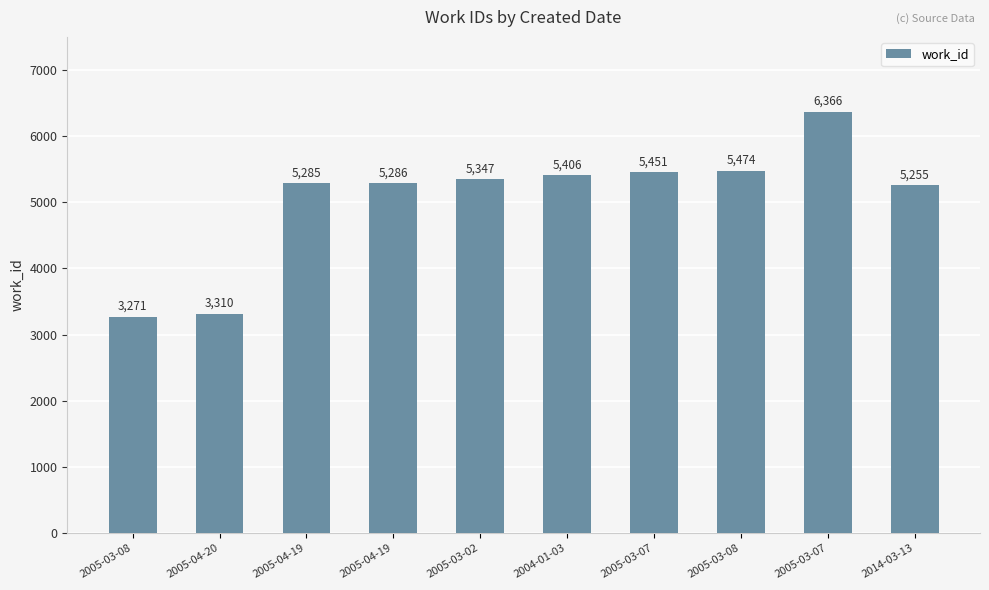

At which category does the chart reach its minimum across all series?

2005-03-08